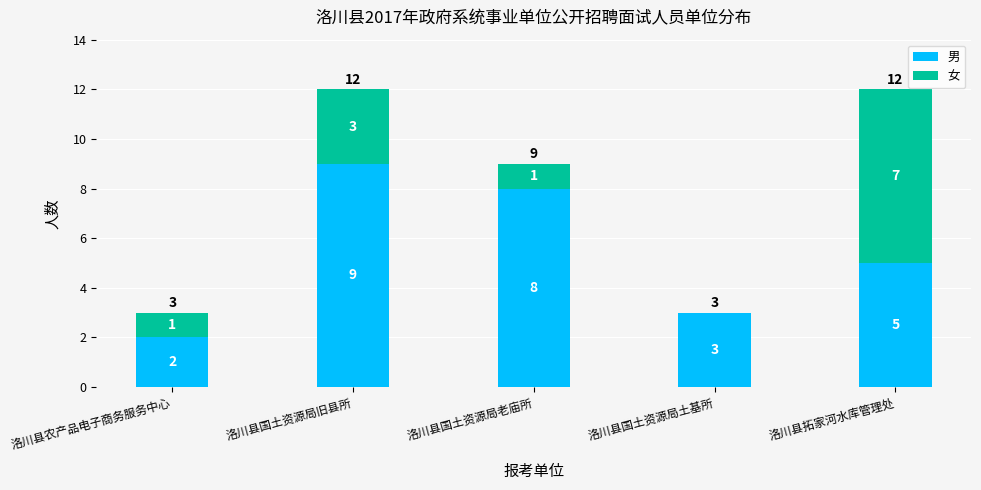

What is the average value of the 男 series?

5